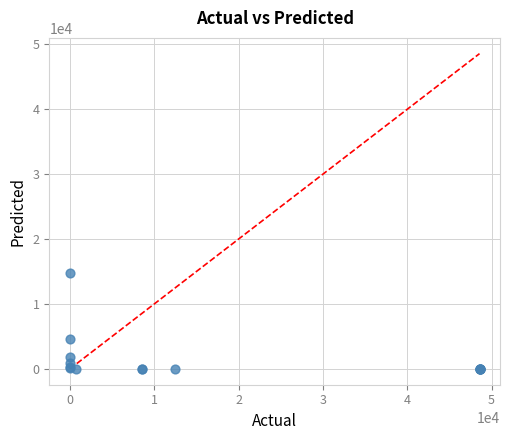

What Y value in the scatter plot is closest to 7425?

4586.7